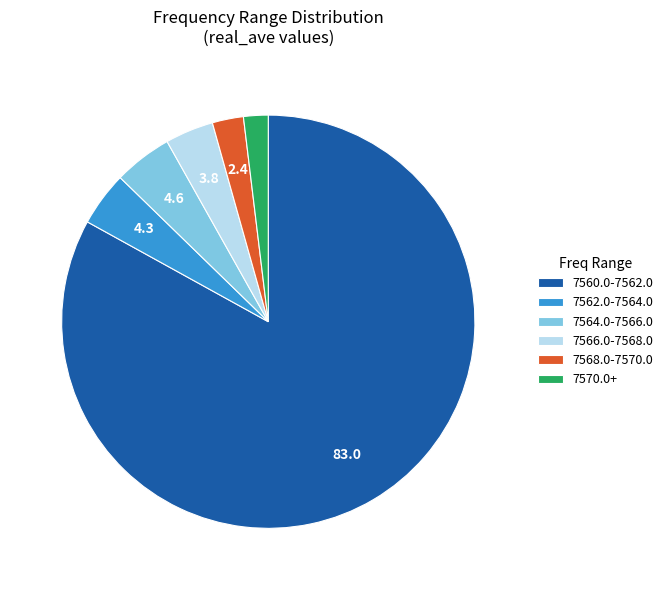

Is there a majority slice in this chart?

Yes